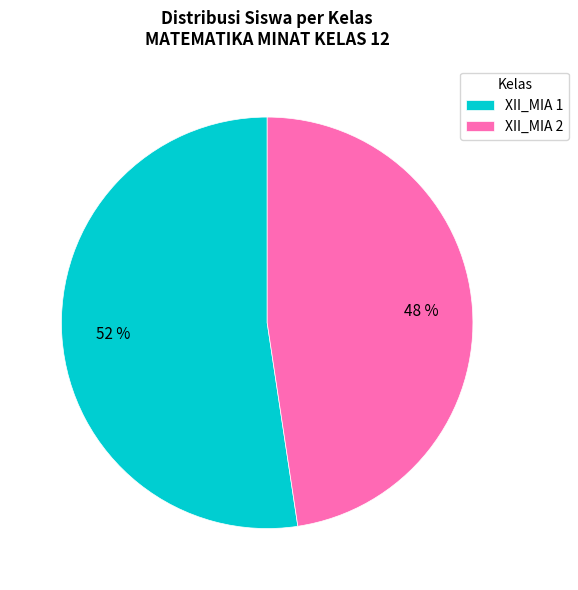

Is there a majority slice in this chart?

Yes